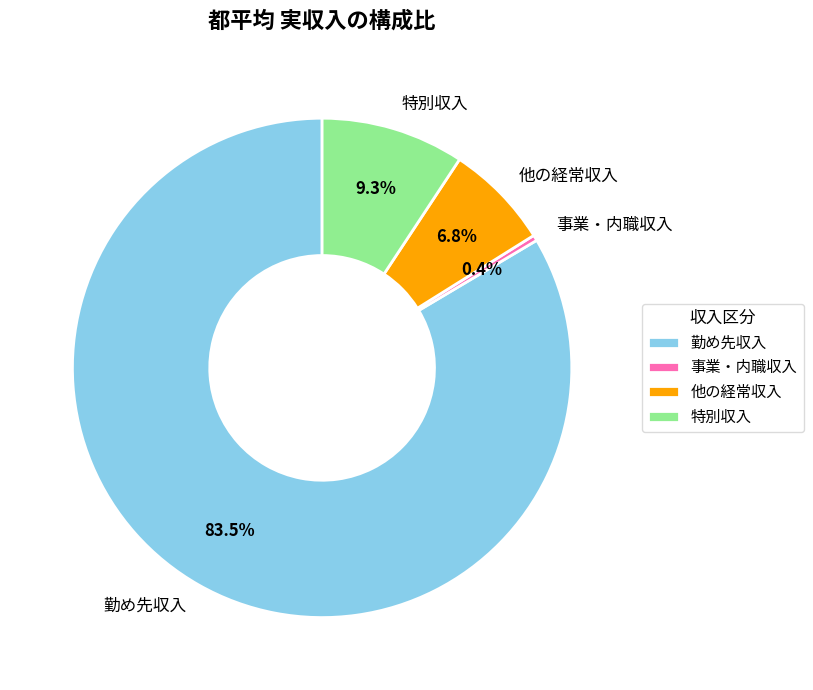

Which slice is the largest?

勤め先収入